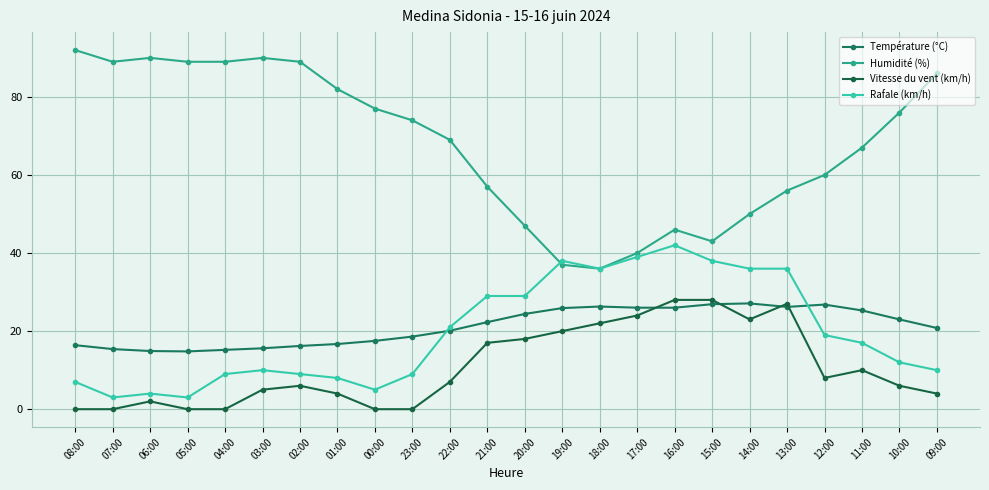

How many data points in Humidité (%) are less than 74?

12